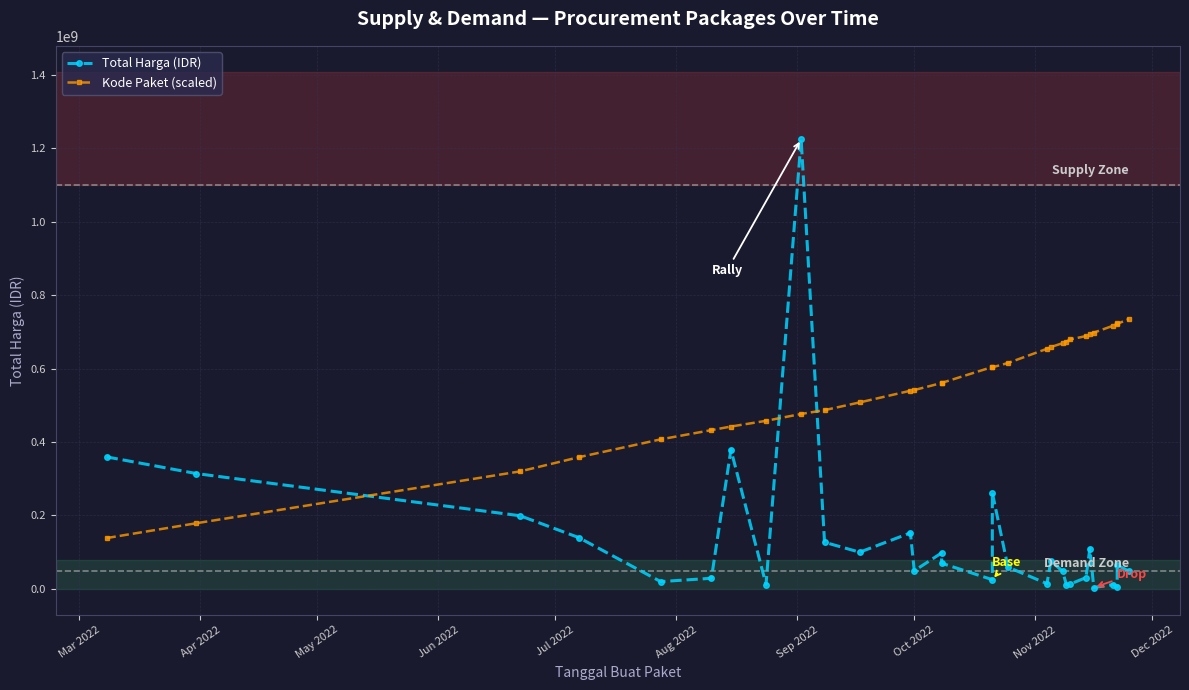

Which series has the largest total across all categories?

Kode Paket (scaled)